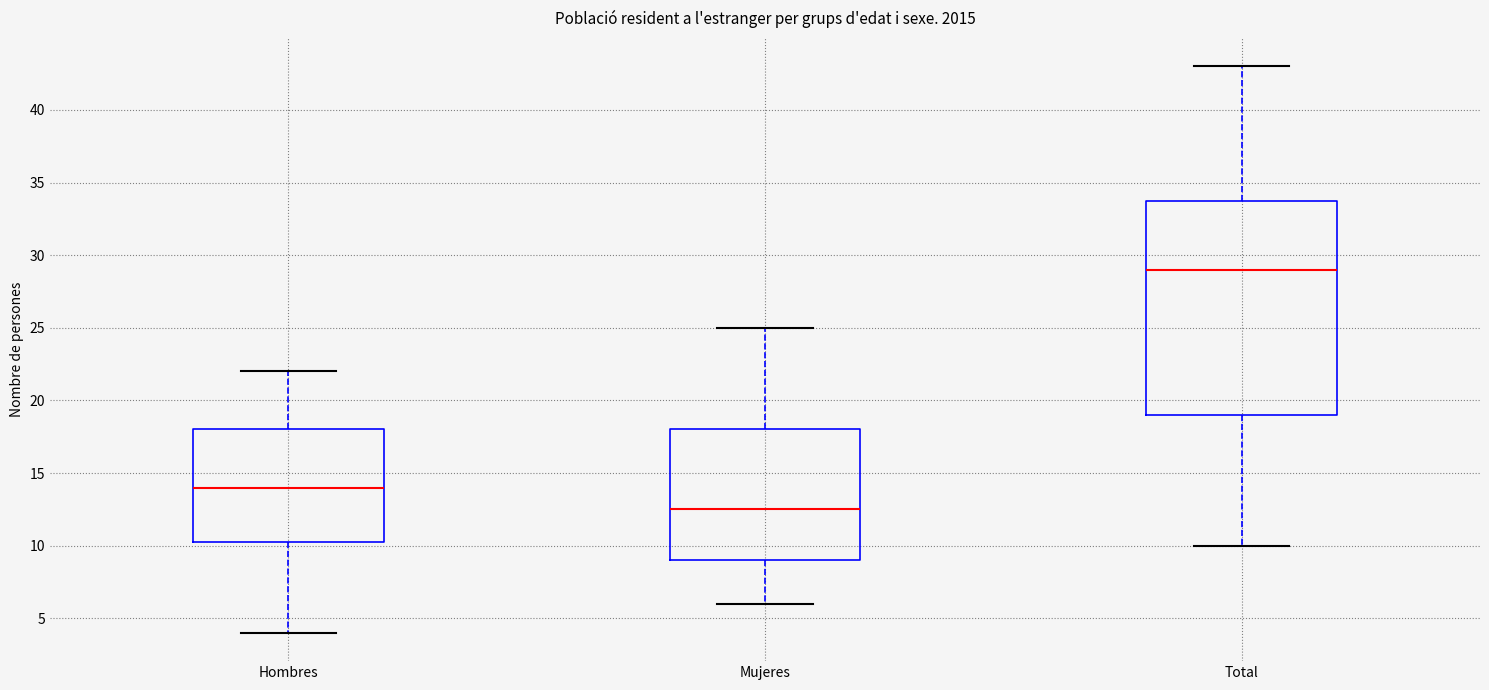

Comparing the boxes themselves (not the whiskers), which one is the tallest?

Total